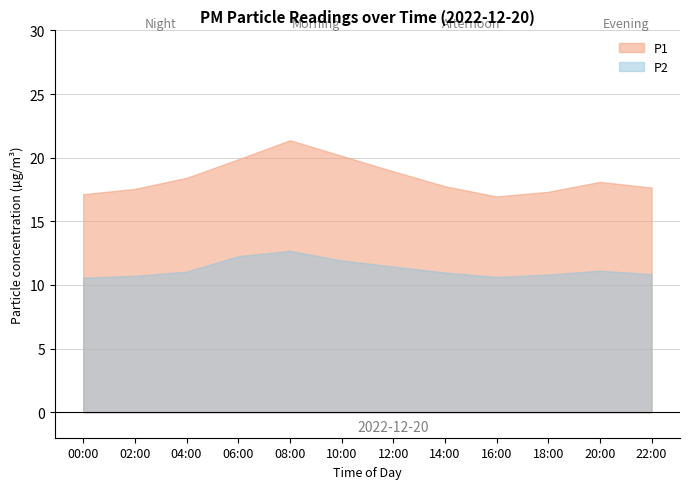

Reading left to right, what are all the values shown in this chart?

P1: 17.1	17.6	18.4	19.9	21.4	20.1	18.9	17.8	16.9	17.3	18.1	17.6
P2: 10.6	10.7	11.1	12.3	12.7	11.9	11.4	11.0	10.6	10.8	11.1	10.8